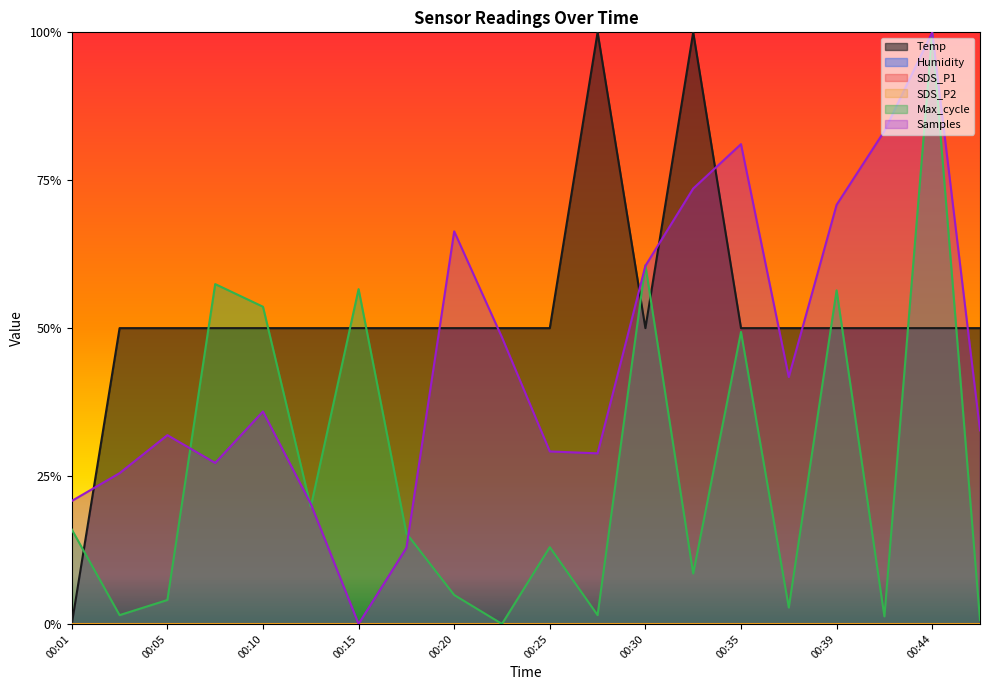

What is the sum of the Max_cycle values at 00:18 and 00:25?

0.3